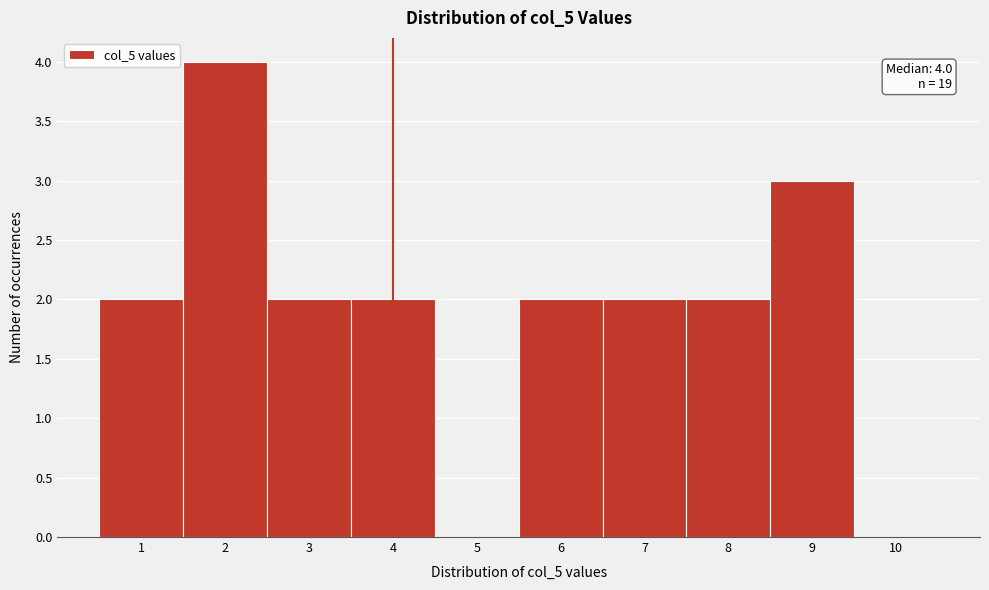

Over which range of the x-axis is the bar tallest?

1.5 to 2.5